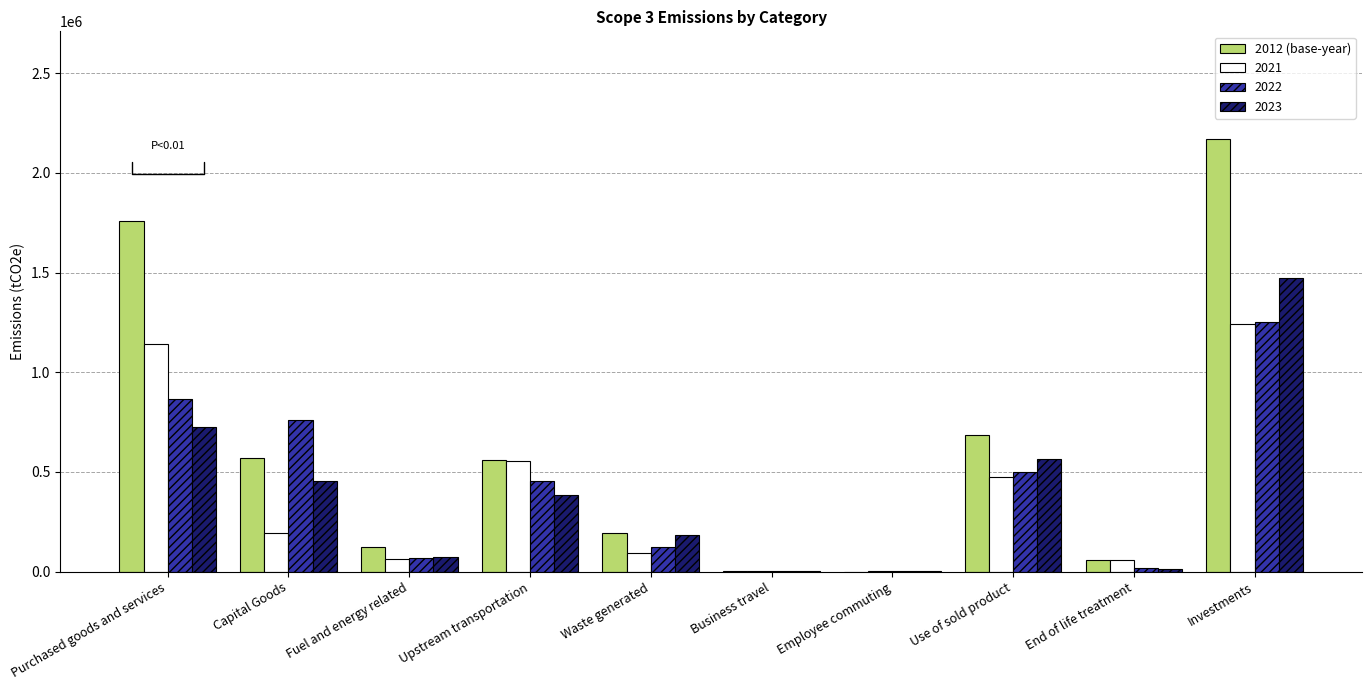

At which category does the chart reach its peak across all series?

Investments